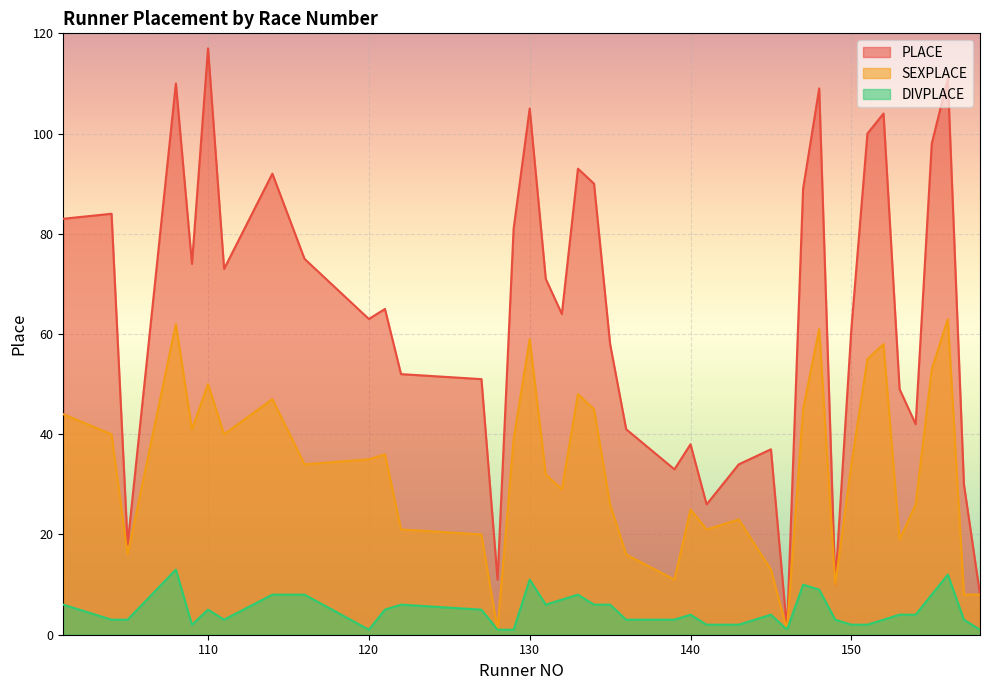

What is the lowest value of the DIVPLACE series?

1